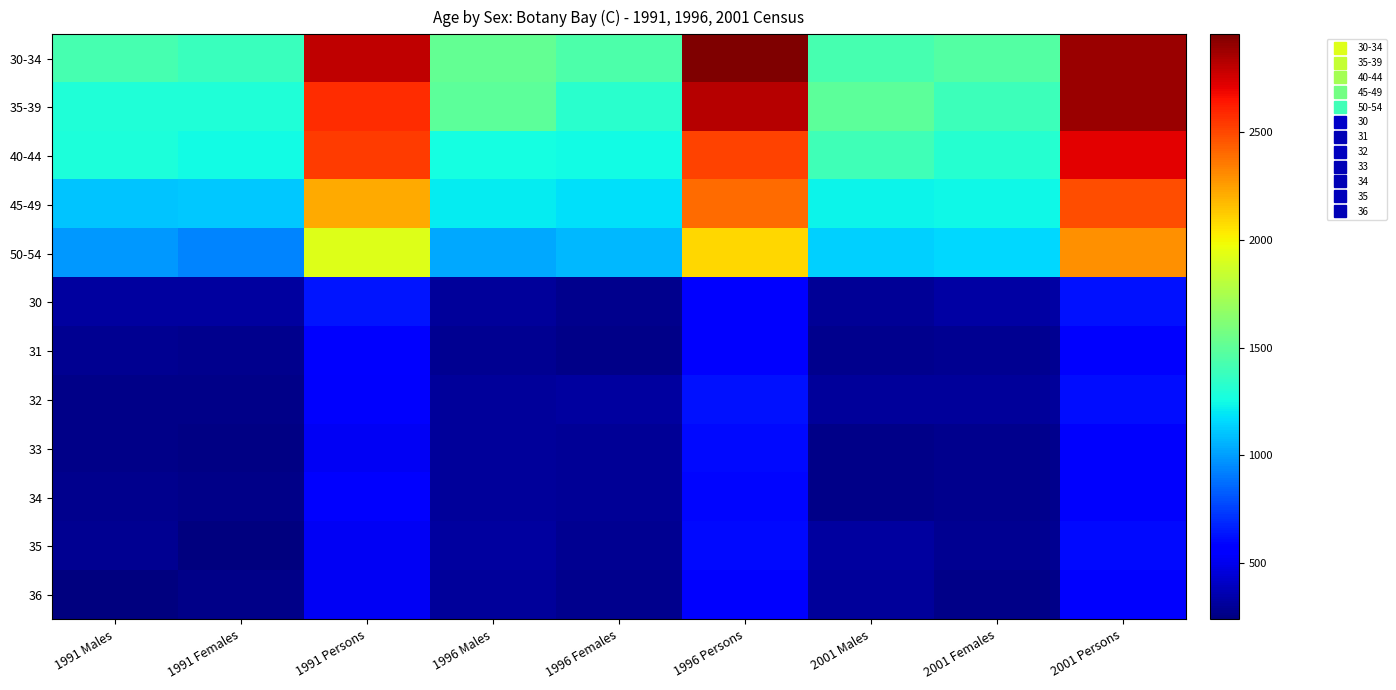

At which category does the chart reach its minimum across all series?

1991 Females